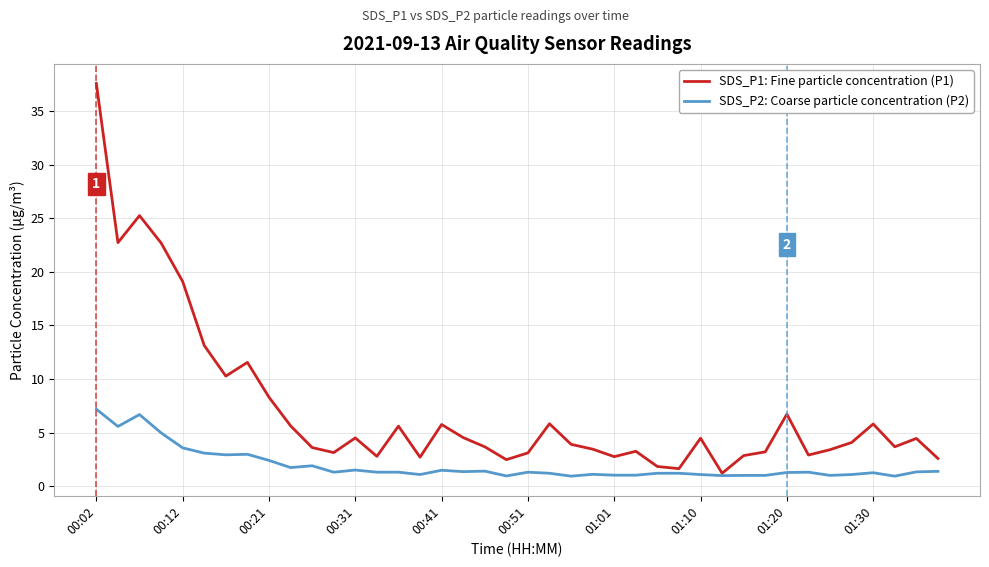

Which series has the largest range (max minus min)?

SDS_P1: Fine particle concentration (P1)